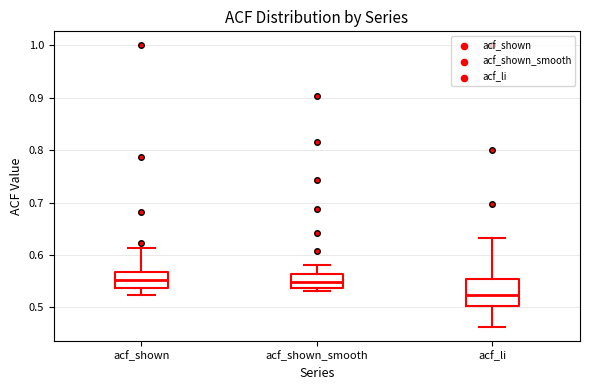

Reading left to right, transcribe this box plot: for each box, give where its median line is, the range the box spans, and where its two whiskers end, as read against the y-axis. The values are not printed on the chart, so give them approximately, as read against the axis.

acf_shown: median 0.55, box 0.54 to 0.57, whiskers 0.52 to 0.61
acf_shown_smooth: median 0.55, box 0.54 to 0.56, whiskers 0.53 to 0.58
acf_li: median 0.52, box 0.50 to 0.56, whiskers 0.46 to 0.63